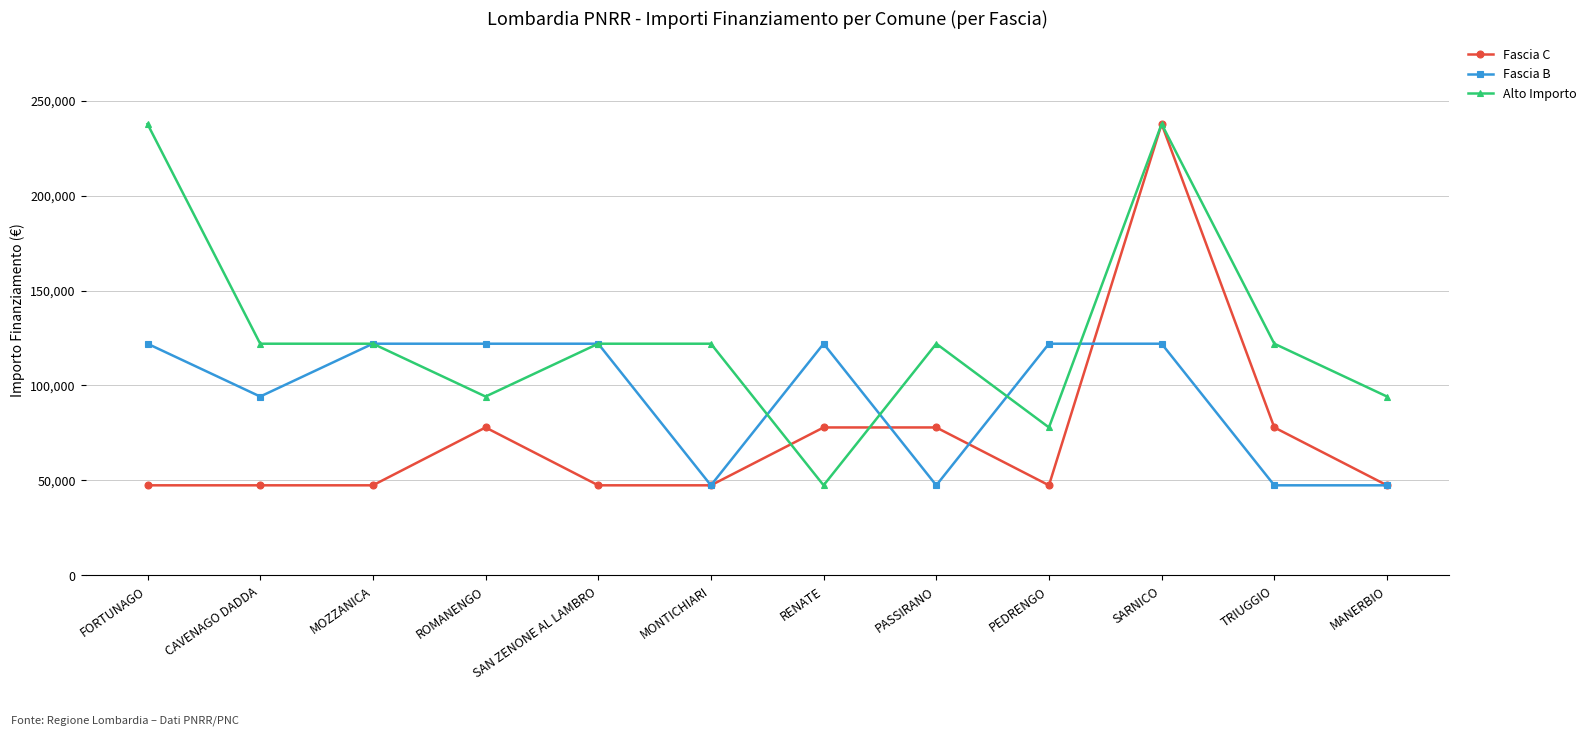

What position from the left is PEDRENGO?

9